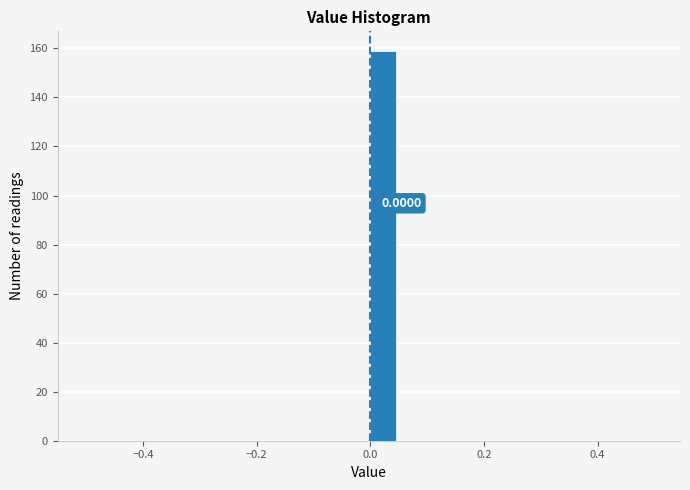

Read against the x-axis, roughly where is the centre of the tallest bar?

0.02